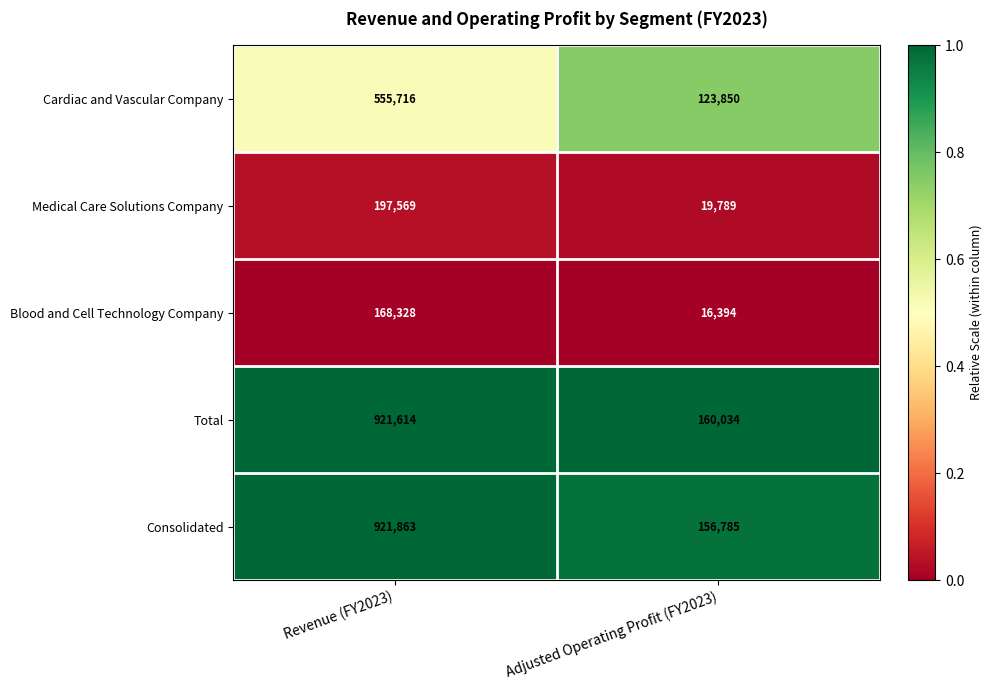

Reading right to left, extract all data points from this chart.

Cardiac and Vascular Company: 123850	555716
Medical Care Solutions Company: 19789	197569
Blood and Cell Technology Company: 16394	168328
Total: 160034	921614
Consolidated: 156785	921863